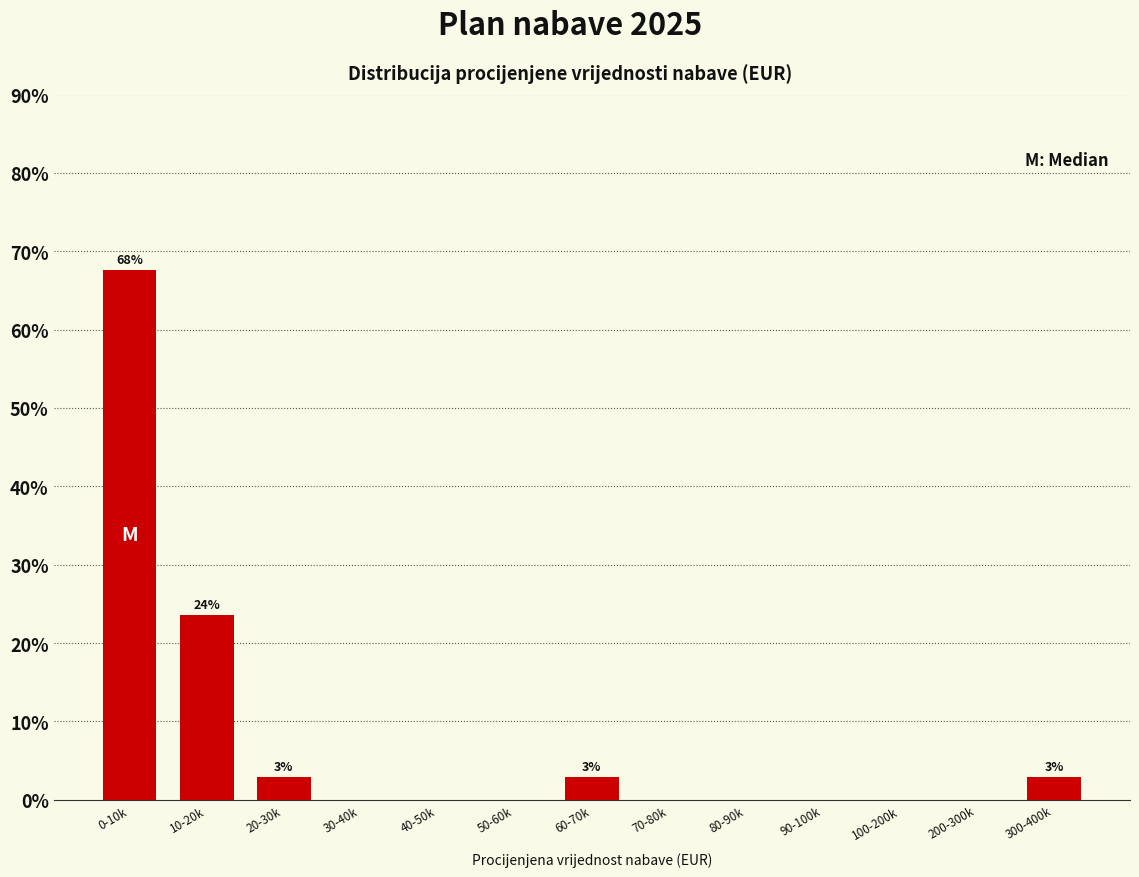

Reading right to left, what are all the values shown in this chart?

300-400k=2.9	200-300k=0.0	100-200k=0.0	90-100k=0.0	80-90k=0.0	70-80k=0.0	60-70k=2.9	50-60k=0.0	40-50k=0.0	30-40k=0.0	20-30k=2.9	10-20k=23.5	0-10k=67.6